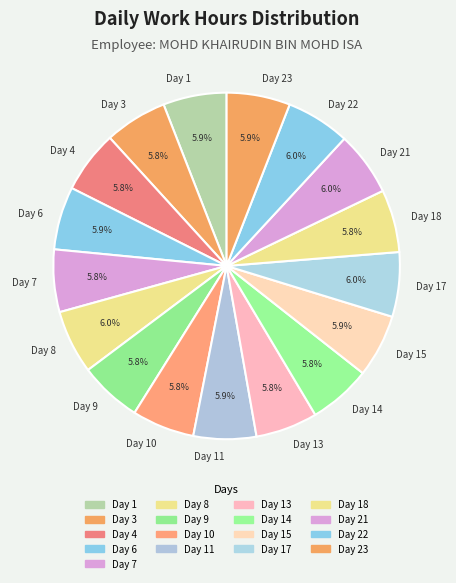

How many segments does this pie chart have?

17